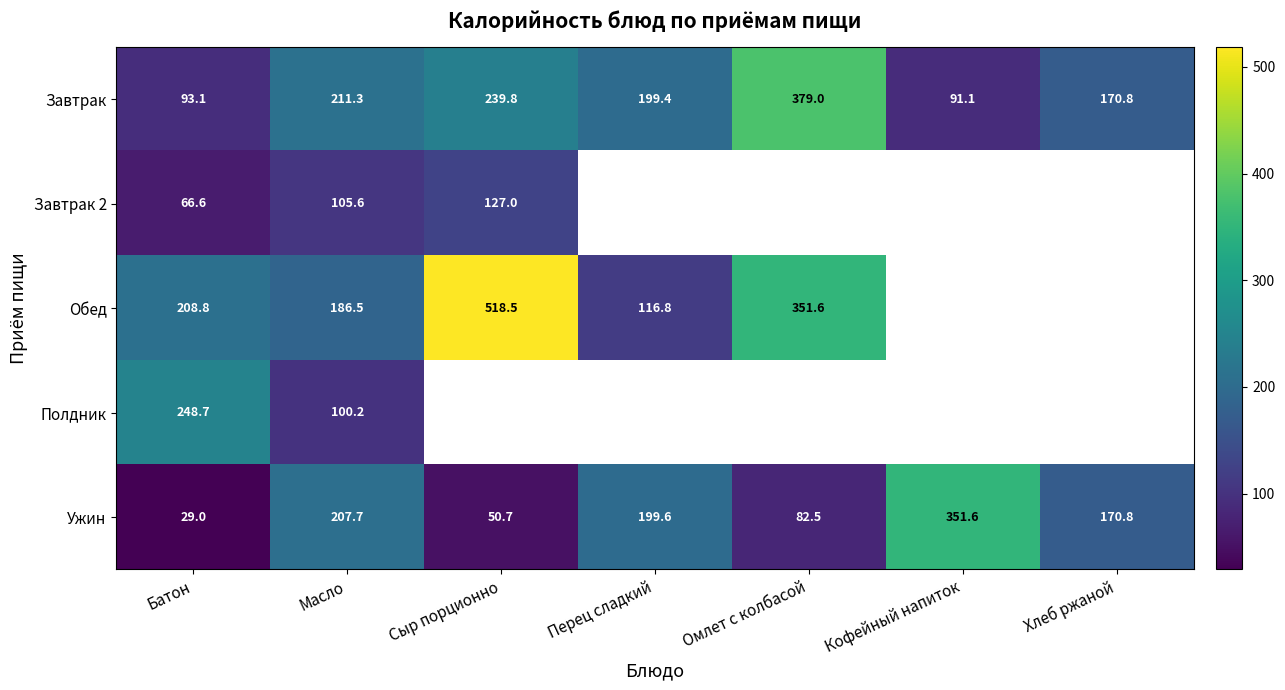

At which label does Завтрак first exceed 199?

Масло